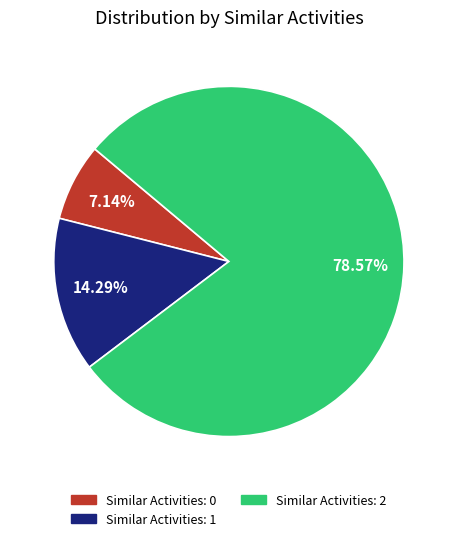

Count the number of slices in the pie.

3